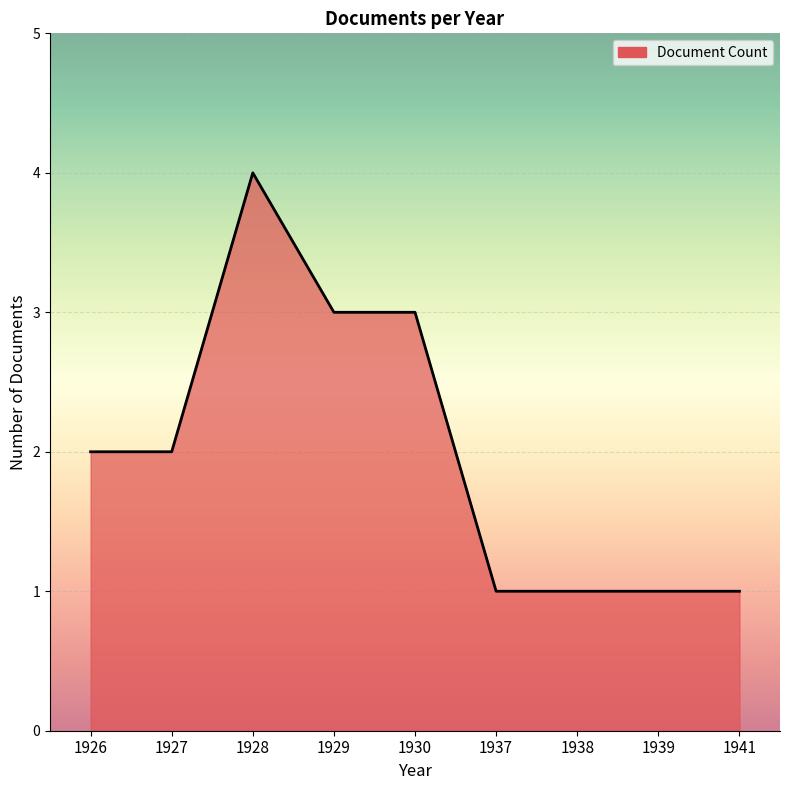

What is the difference between the maximum and minimum values?

3